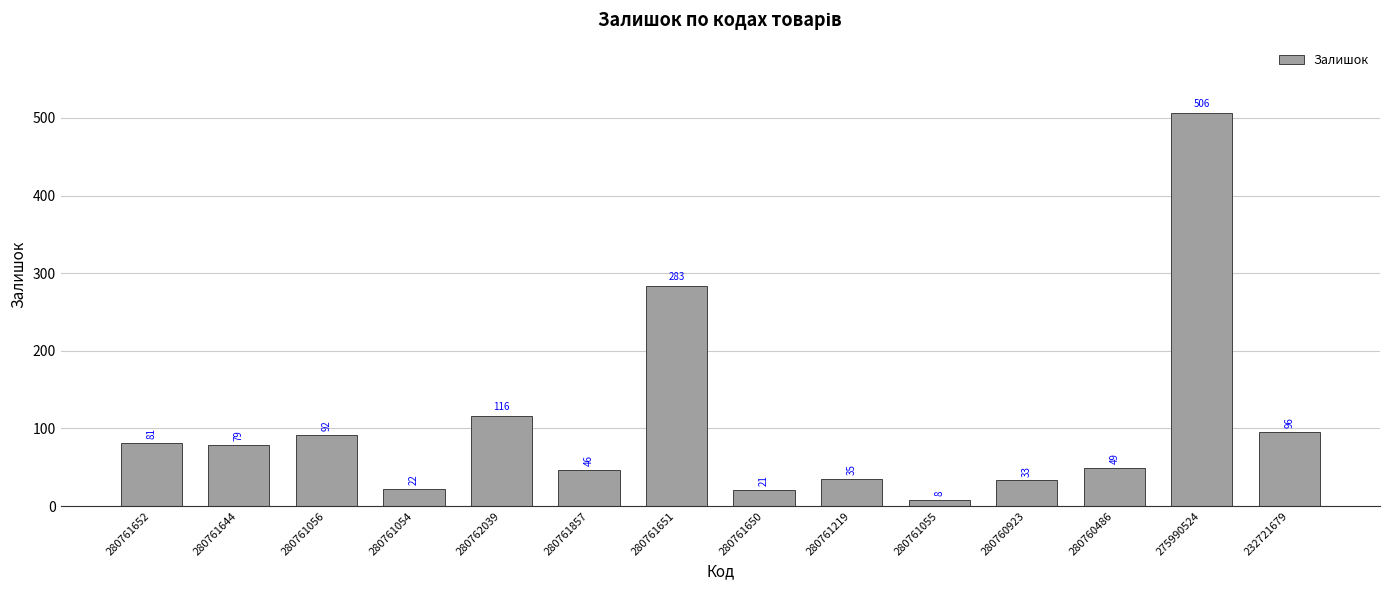

Which has a higher value, 275990524 or 280760923?

275990524